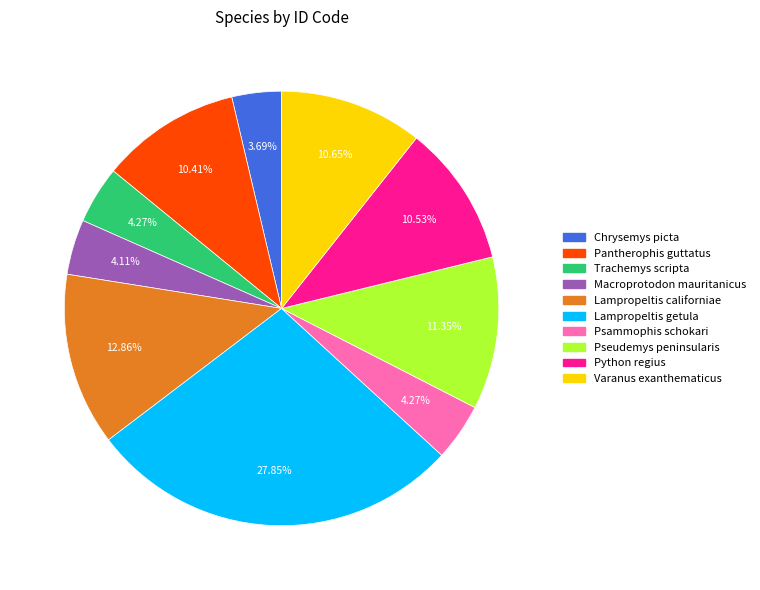

Which has a higher value, Macroprotodon mauritanicus or Varanus exanthematicus?

Varanus exanthematicus